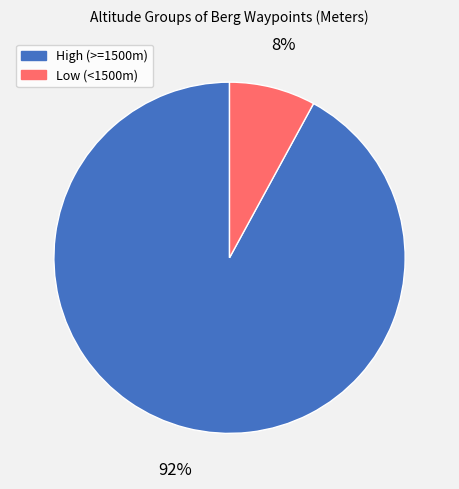

Which slice is the largest?

High (>=1500m)